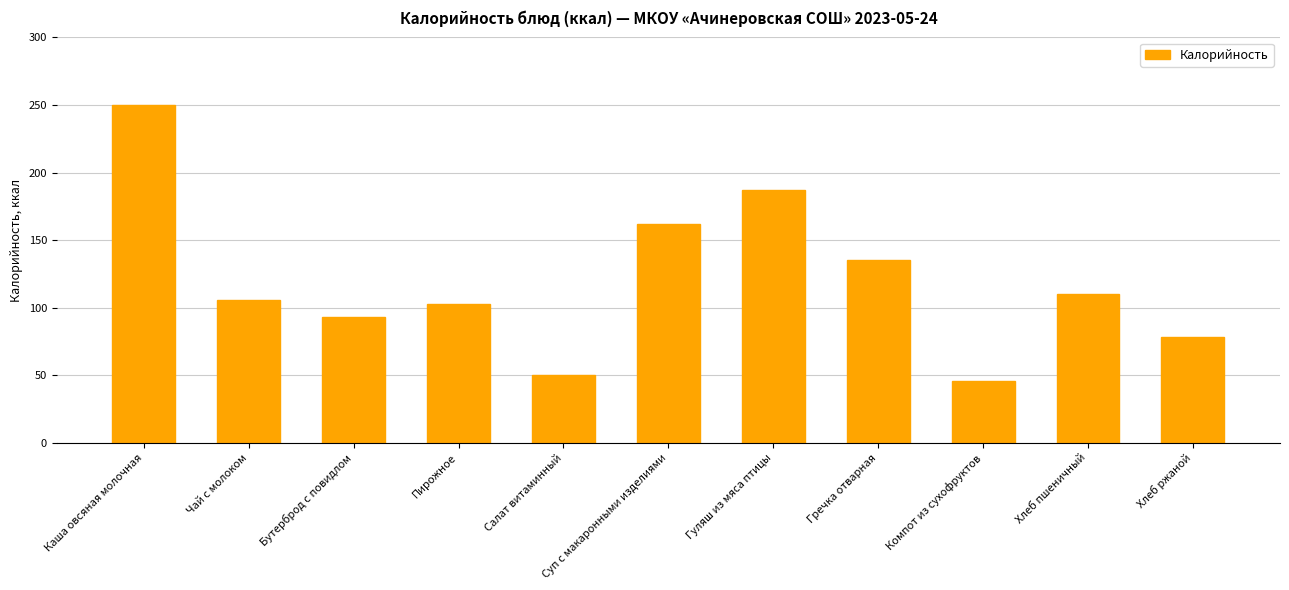

What is the average value?

120